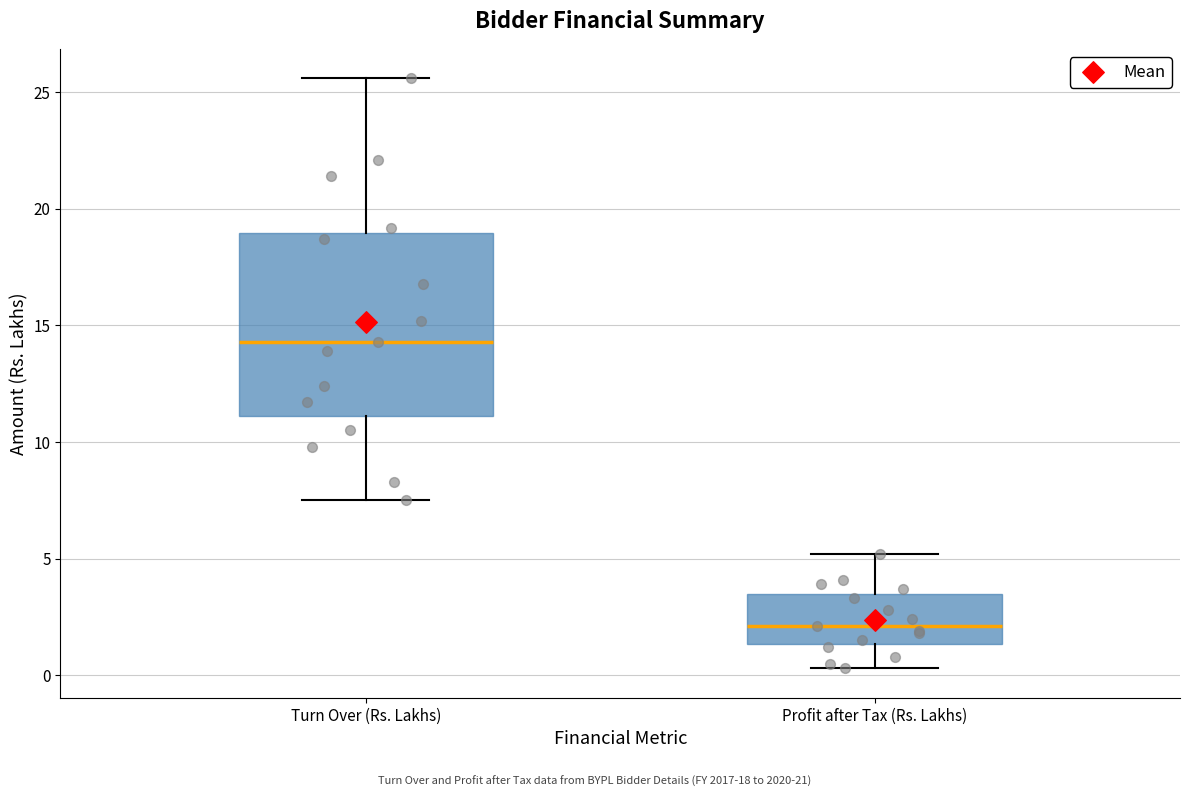

Where is the lower edge of the box for Turn Over (Rs. Lakhs) on the y-axis? The values are not printed on the chart, so give them approximately, as read against the axis.

11.0